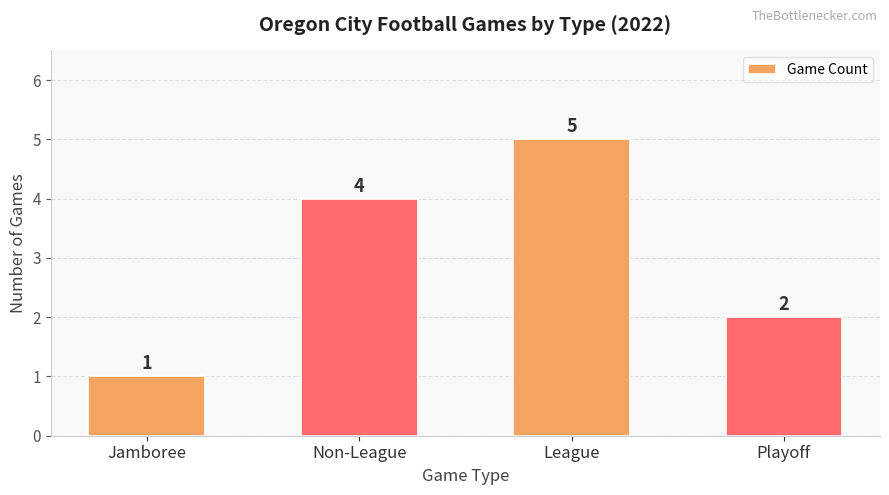

List the labels in order of value, smallest first.

Jamboree, Playoff, Non-League, League